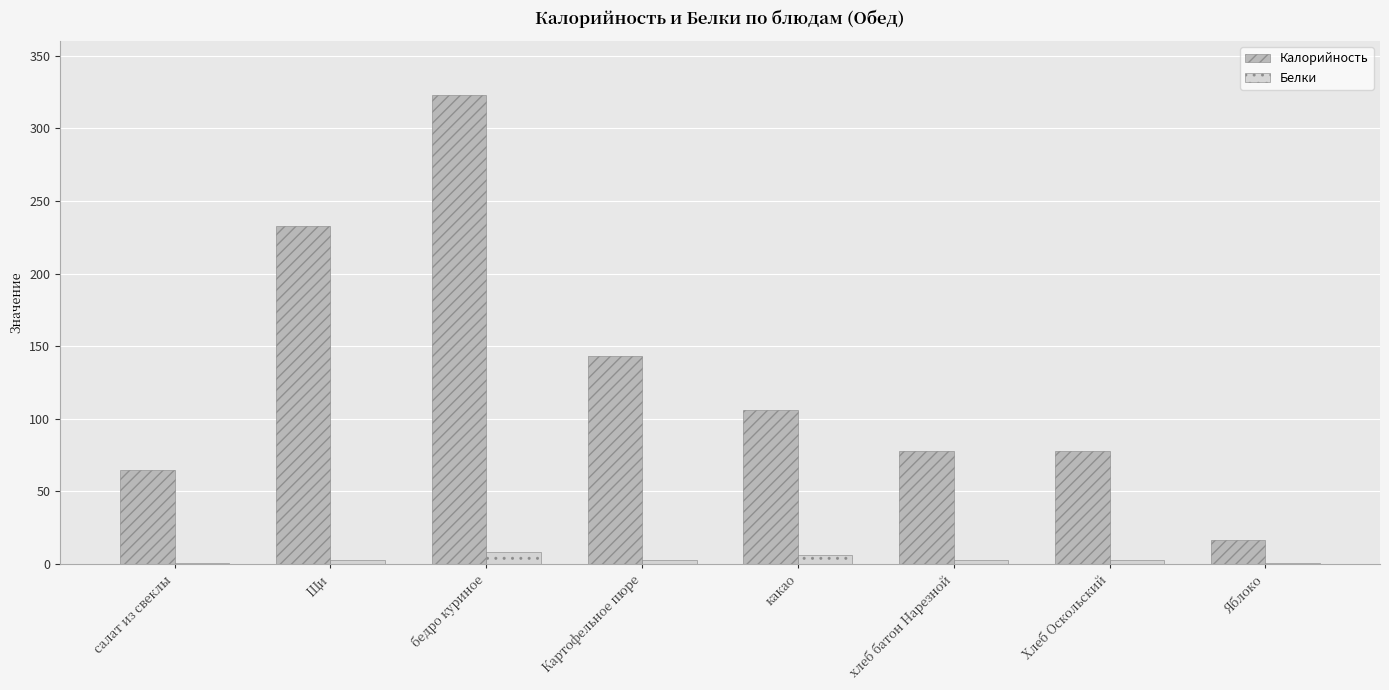

Where is Калорийность nearest to the value 169?

Картофельное пюре